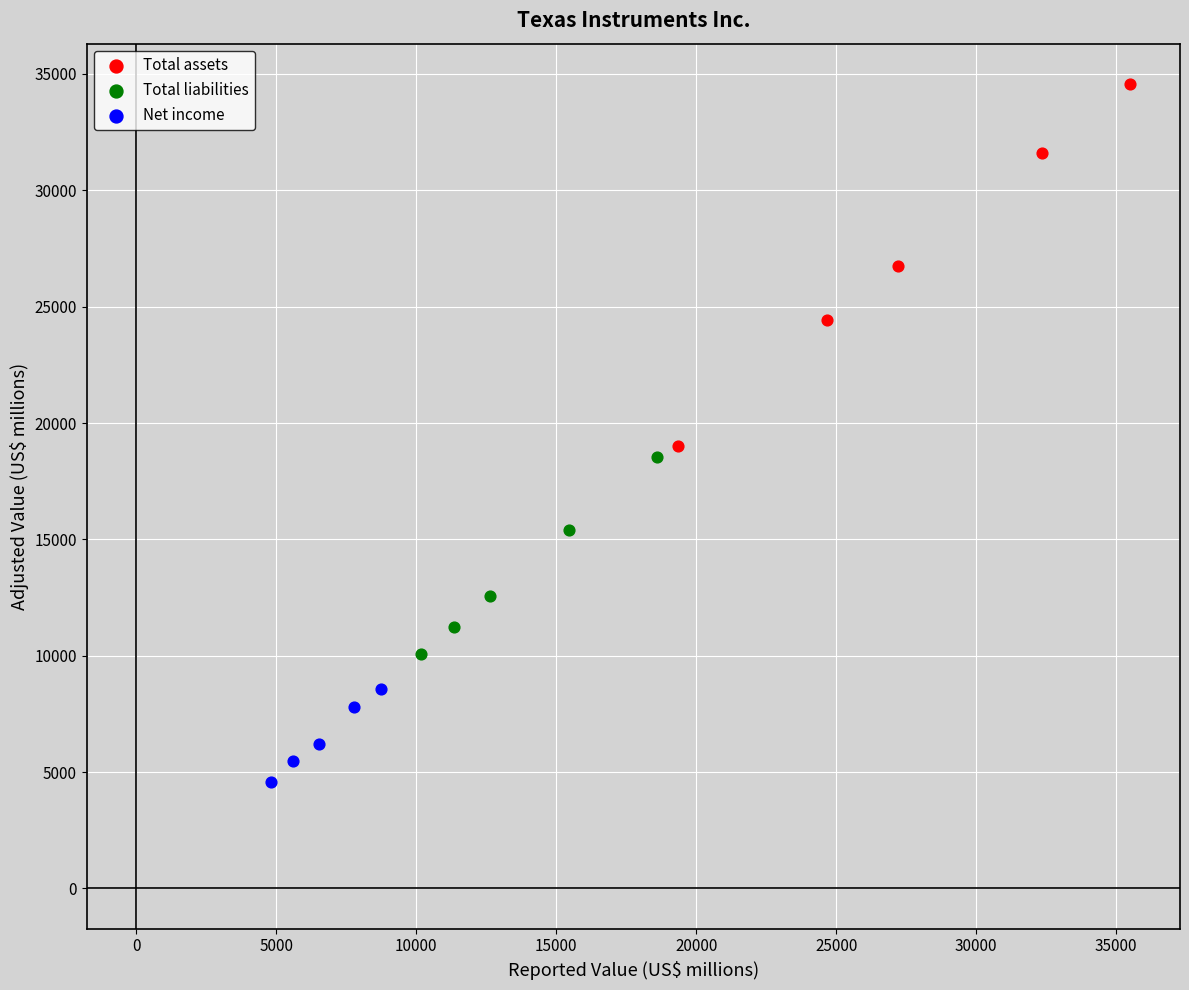

Which series has the largest Y range (max minus min)?

Total assets